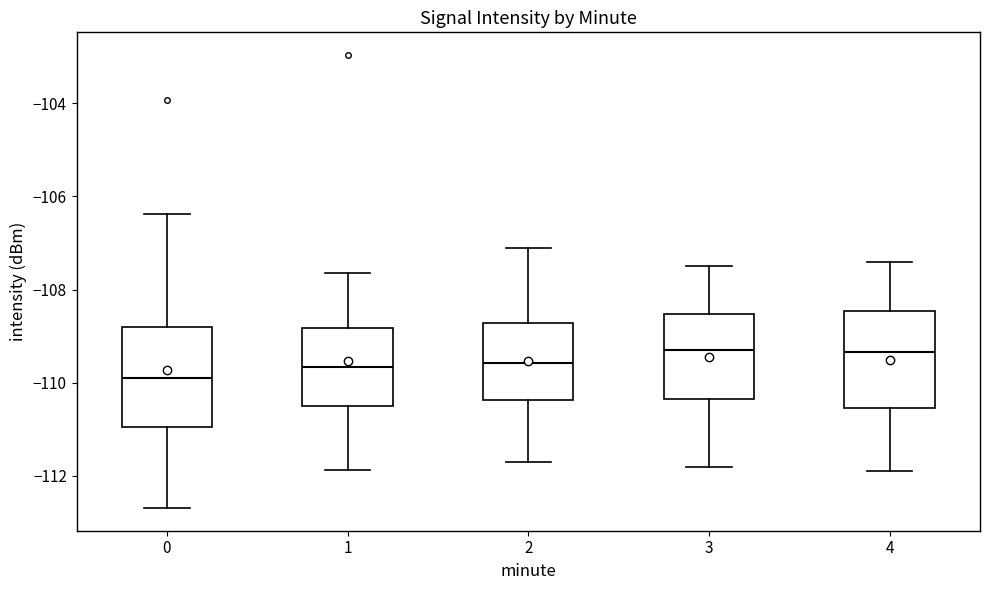

Reading left to right, read every box against the y-axis: the position of its median line, the range the box covers, and the ends of its whiskers. The values are not printed on the chart, so give them approximately, as read against the axis.

0: median -110.0, box -111.0 to -108.8, whiskers -112.6 to -106.4
1: median -109.6, box -110.4 to -108.8, whiskers -111.8 to -107.6
2: median -109.6, box -110.4 to -108.8, whiskers -111.6 to -107.0
3: median -109.2, box -110.4 to -108.6, whiskers -111.8 to -107.4
4: median -109.4, box -110.6 to -108.4, whiskers -111.8 to -107.4